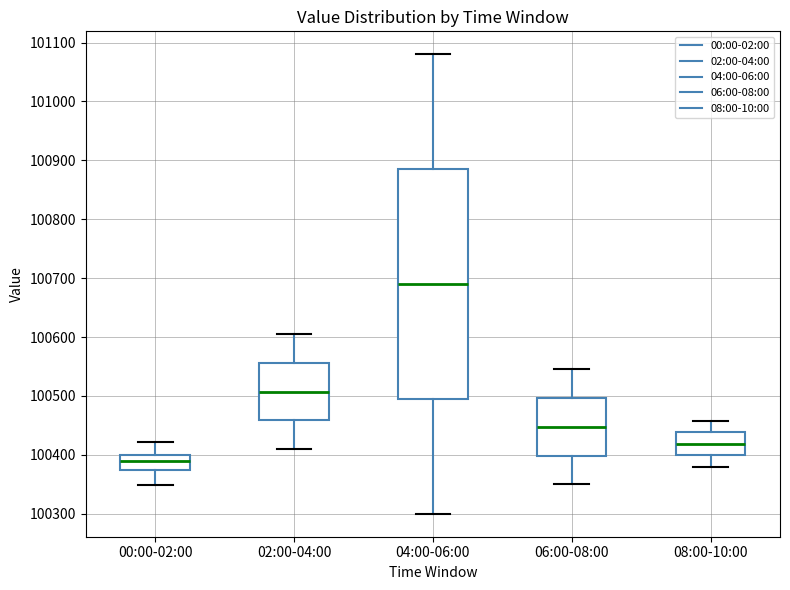

Comparing the boxes themselves (not the whiskers), which one is the tallest?

04:00-06:00